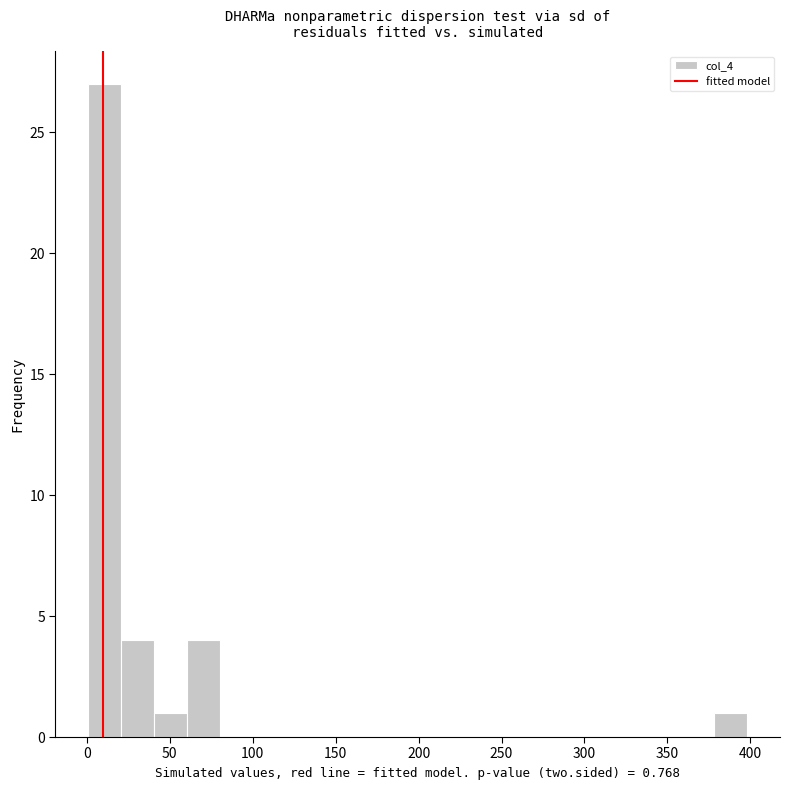

Read against the x-axis, roughly where is the centre of the tallest bar?

10